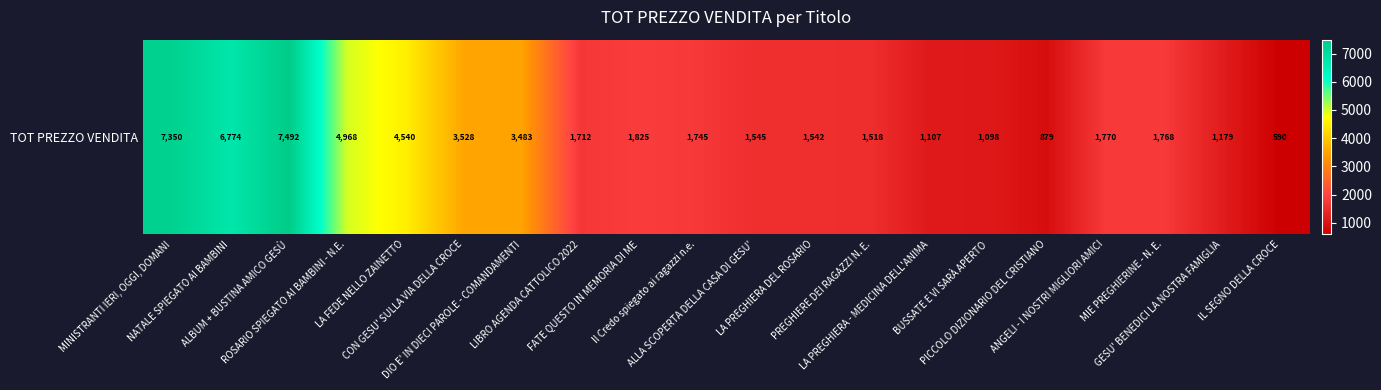

What is the change in value from ALLA SCOPERTA DELLA CASA DI GESU' to GESU' BENEDICI LA NOSTRA FAMIGLIA?

-366.0